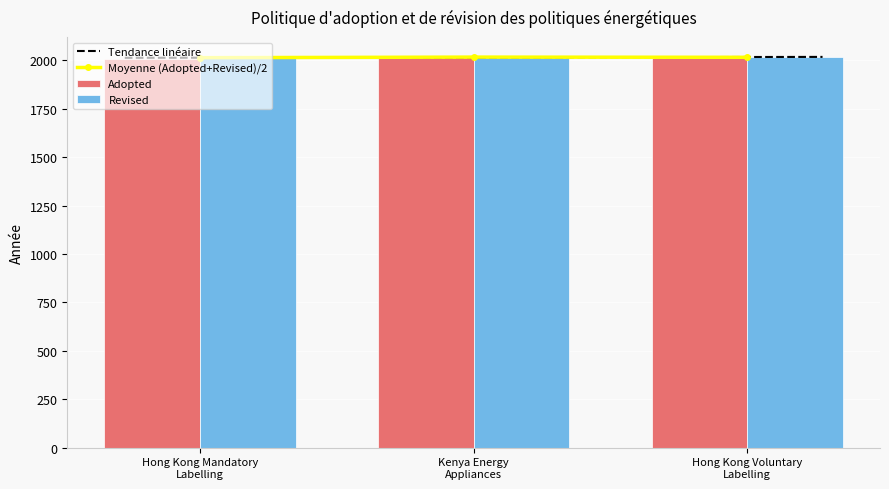

What is the difference between the highest and lowest values at Kenya Energy
Appliances?

2